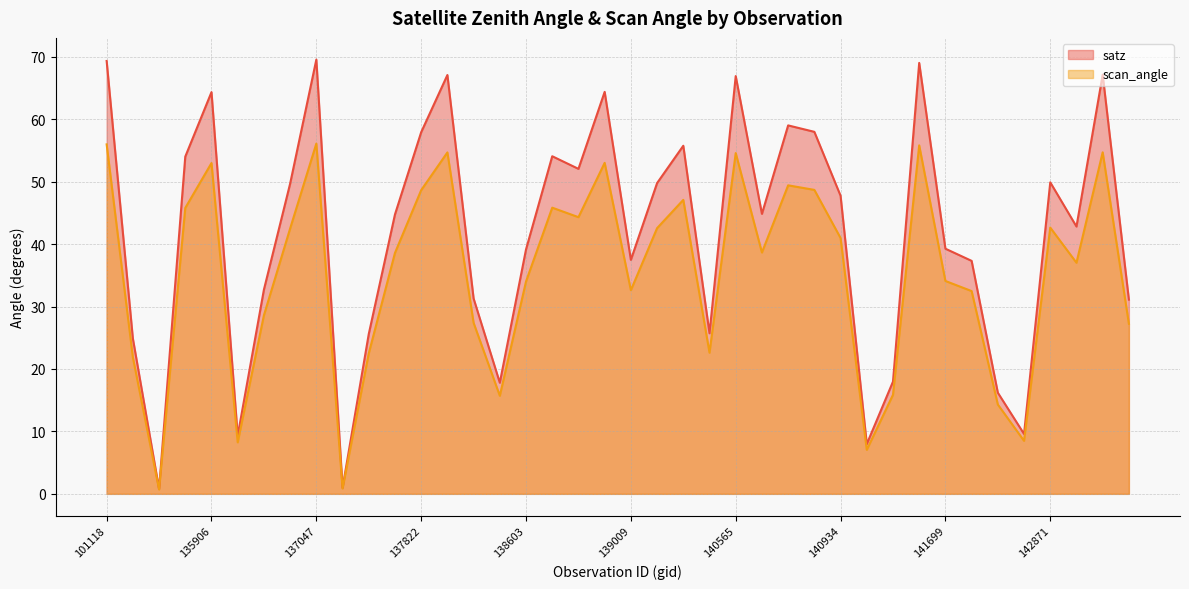

How many values in the scan_angle series are below 38?

19